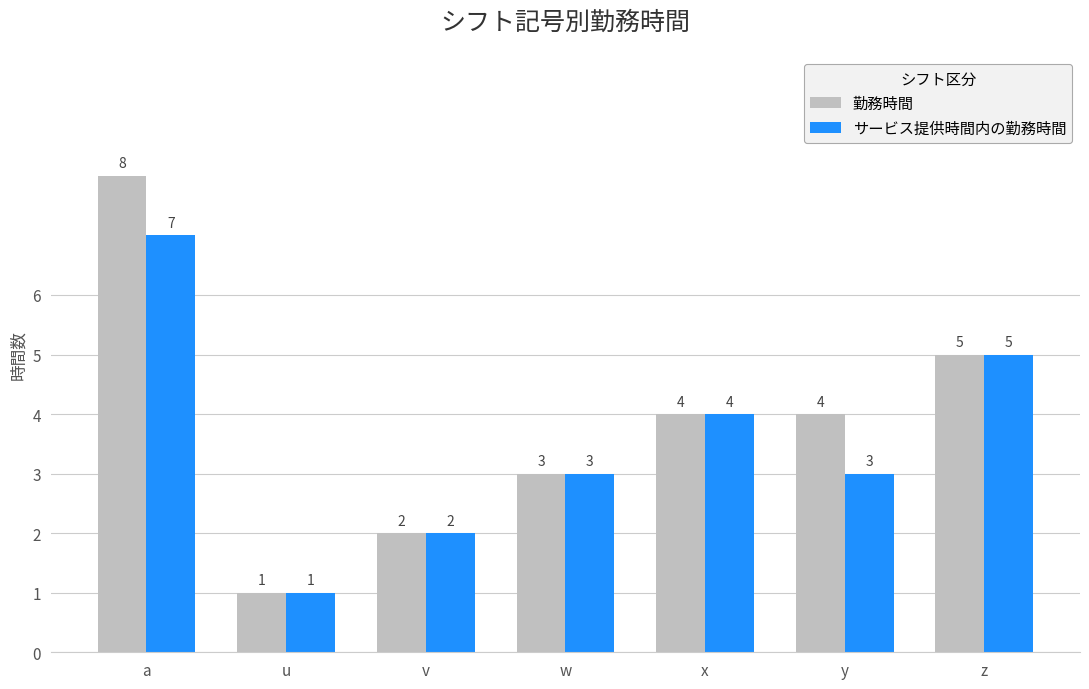

Rank the series by their maximum value, from highest to lowest.

勤務時間, サービス提供時間内の勤務時間